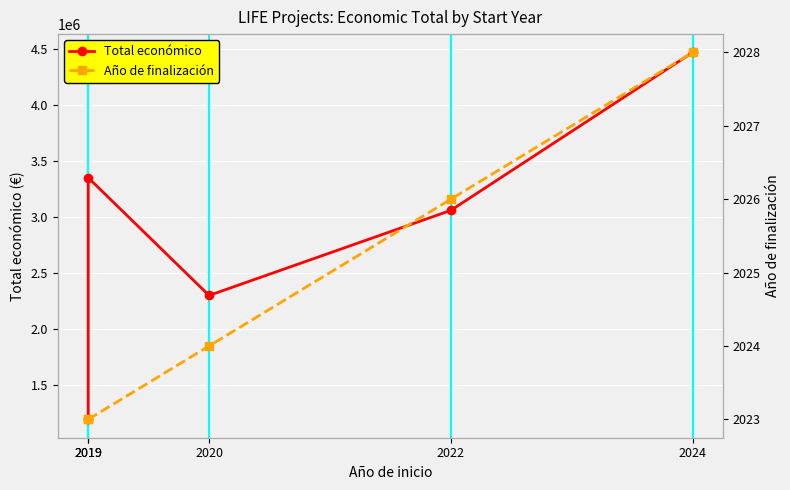

True or false: Año de finalización and Total económico cross at least once.

False